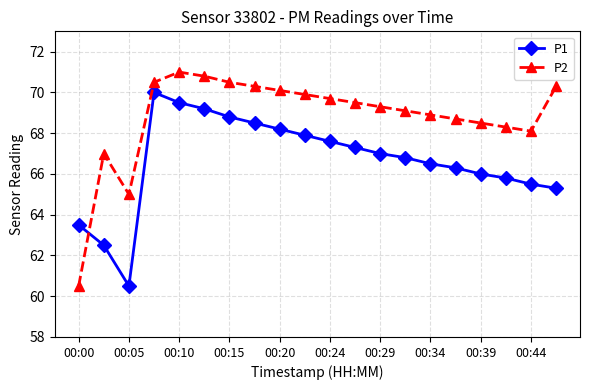

What is the minimum value shown in the chart?

60.5